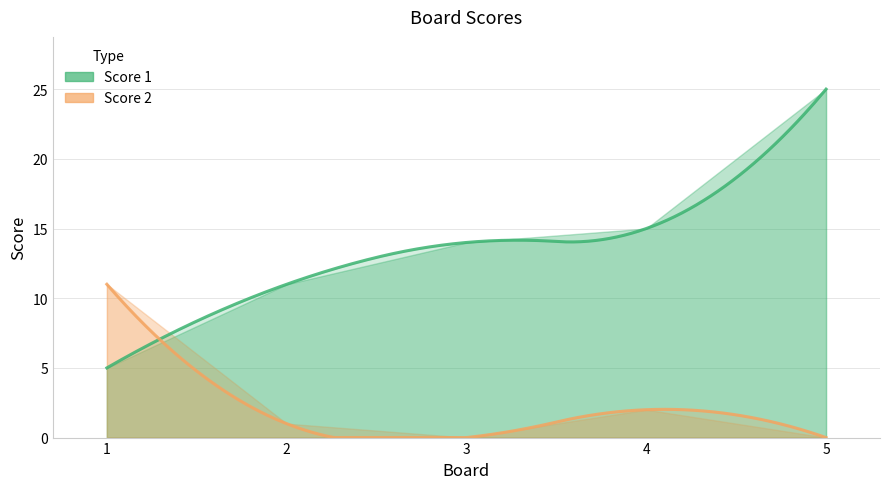

What is the value of the Score 2 point at the 4th from the left?

2